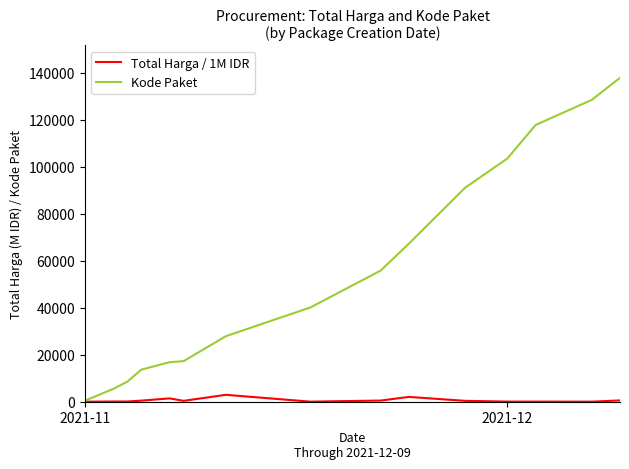

Which series has the largest range (max minus min)?

Kode Paket